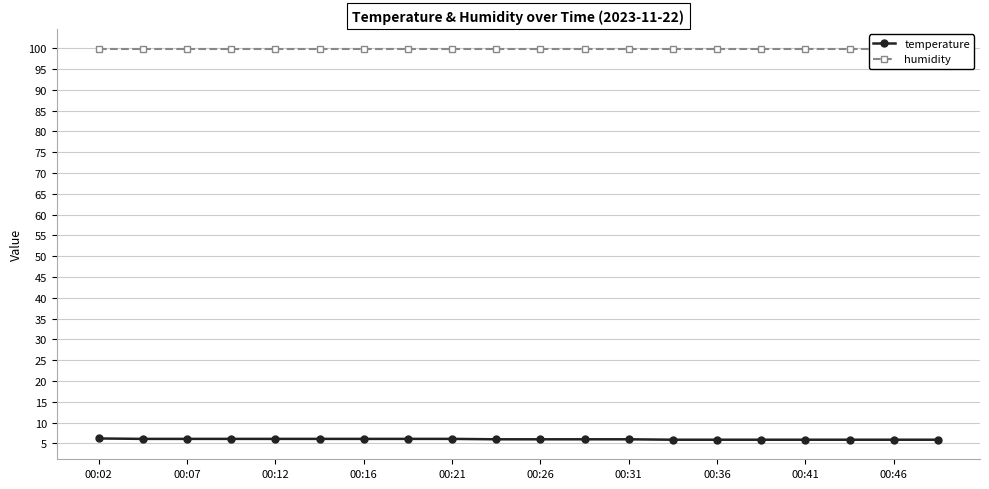

At which category is the sum across all series the highest?

00:02